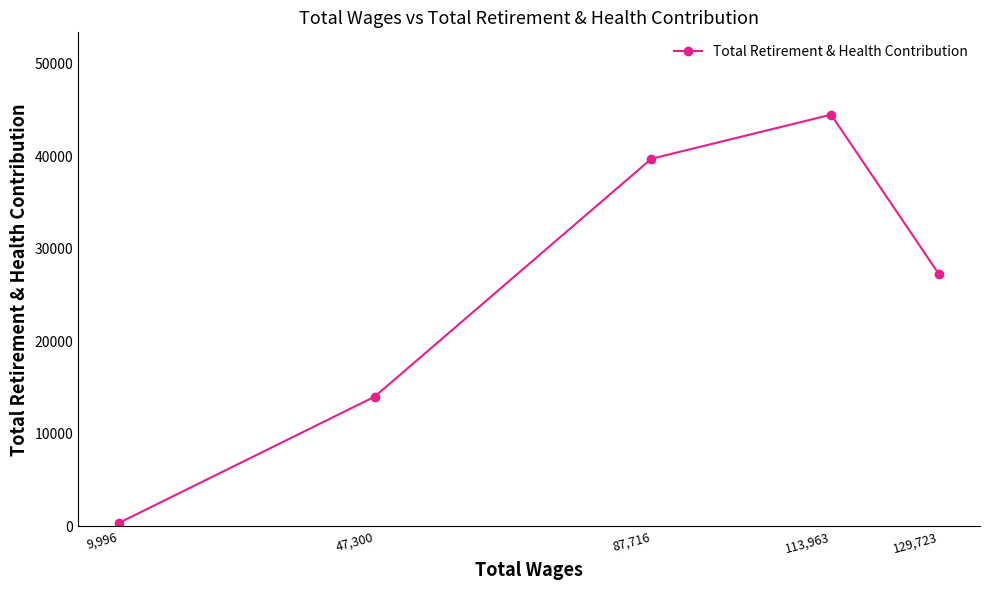

How many interior local peaks (higher than both neighbors) does the data have?

1